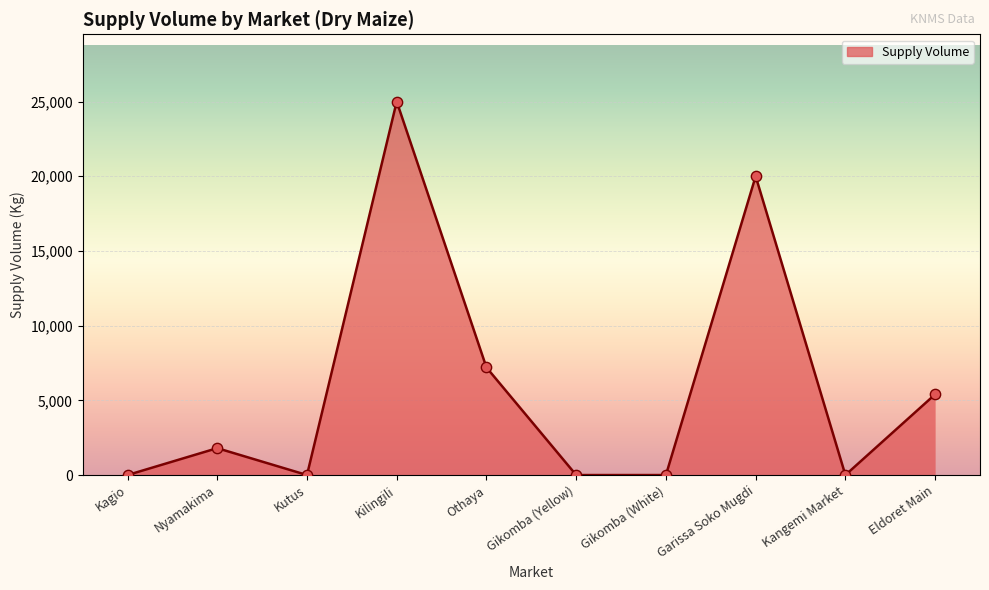

Between Gikomba (White) and Othaya, which is larger?

Othaya